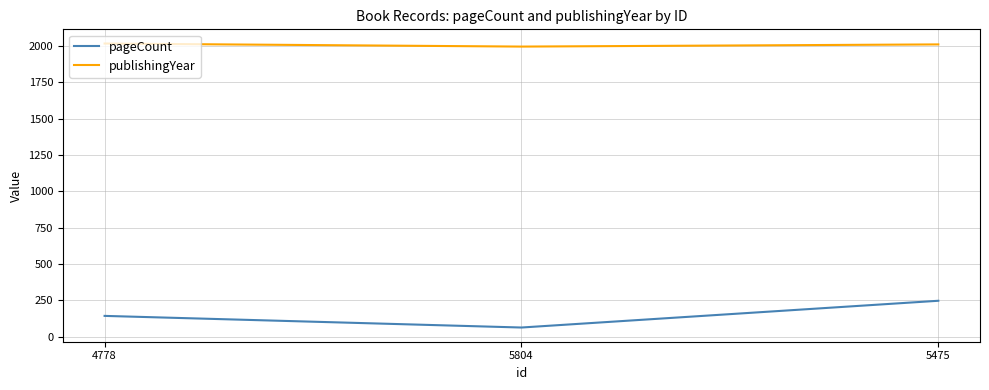

At how many categories does at least one series exceed 111?

3